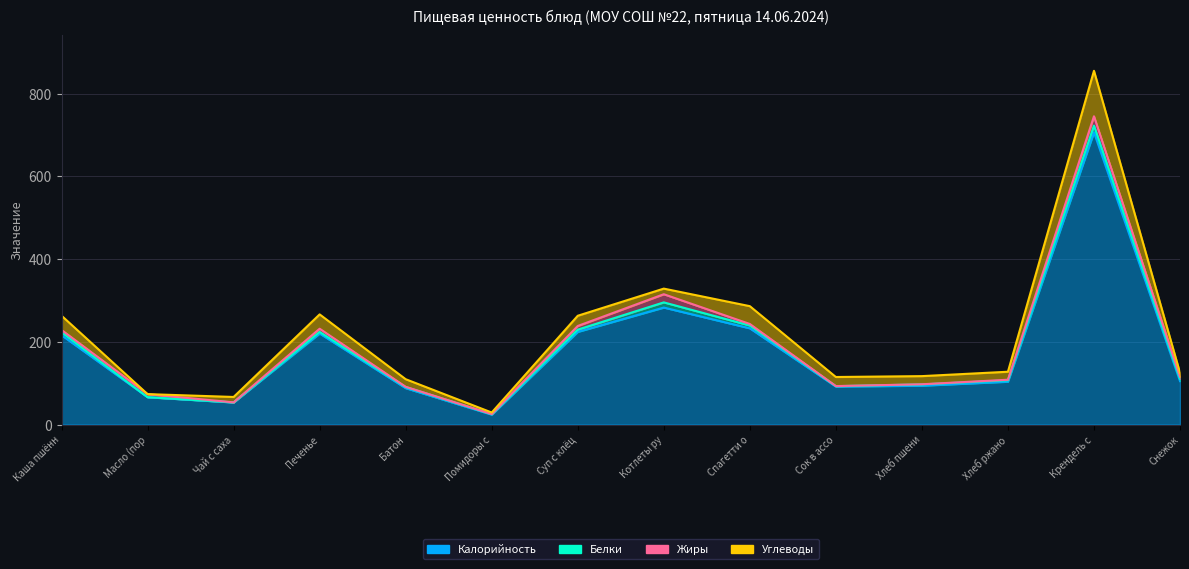

What is the difference between the highest and lowest values at Крендель сахарный?

690.4